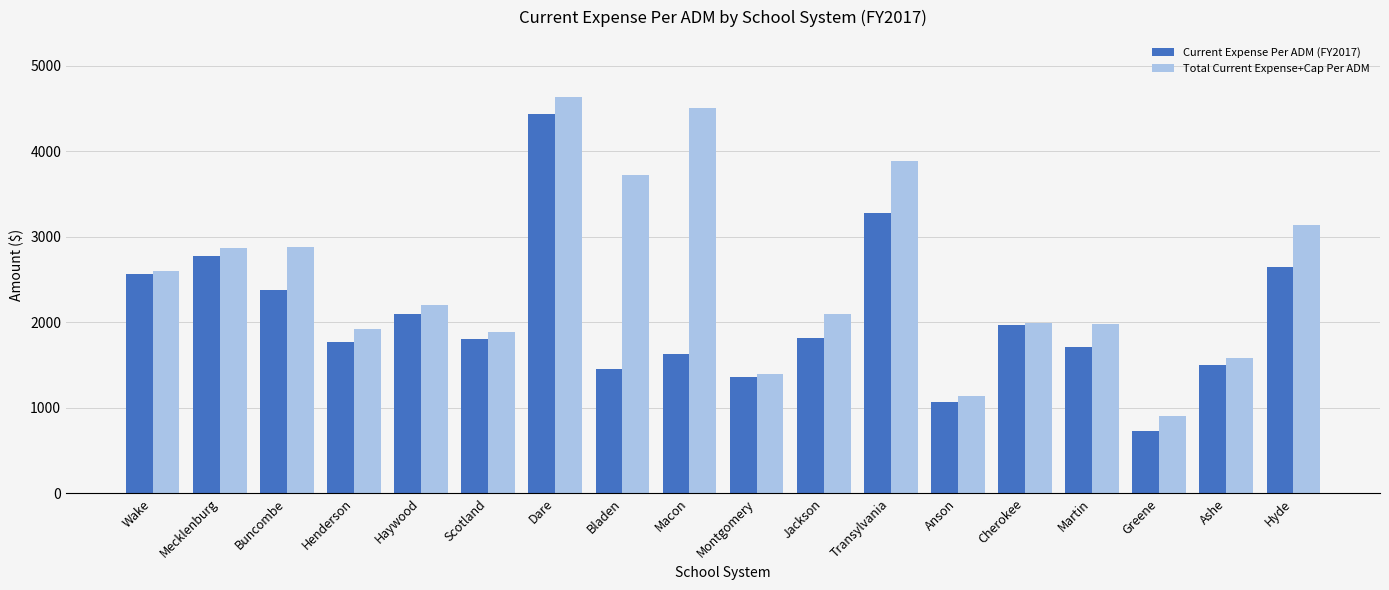

What is the label of the 2nd bar from the right?

Ashe